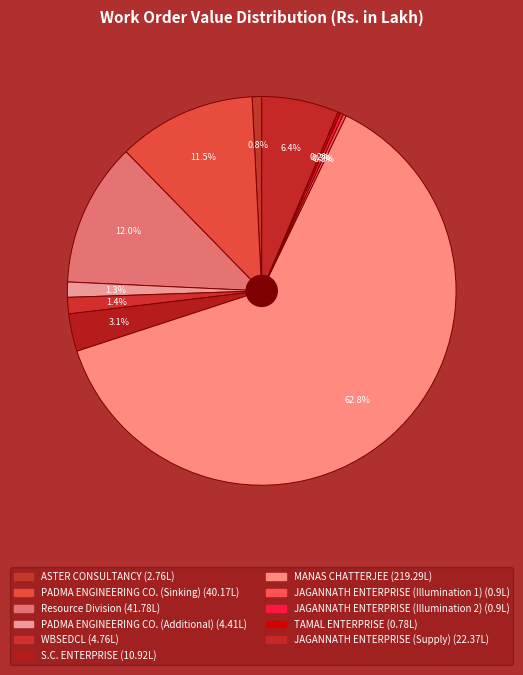

To the nearest percent, what is the combined percentage of Resource Division and JAGANNATH ENTERPRISE (Illumination 2)?

12%